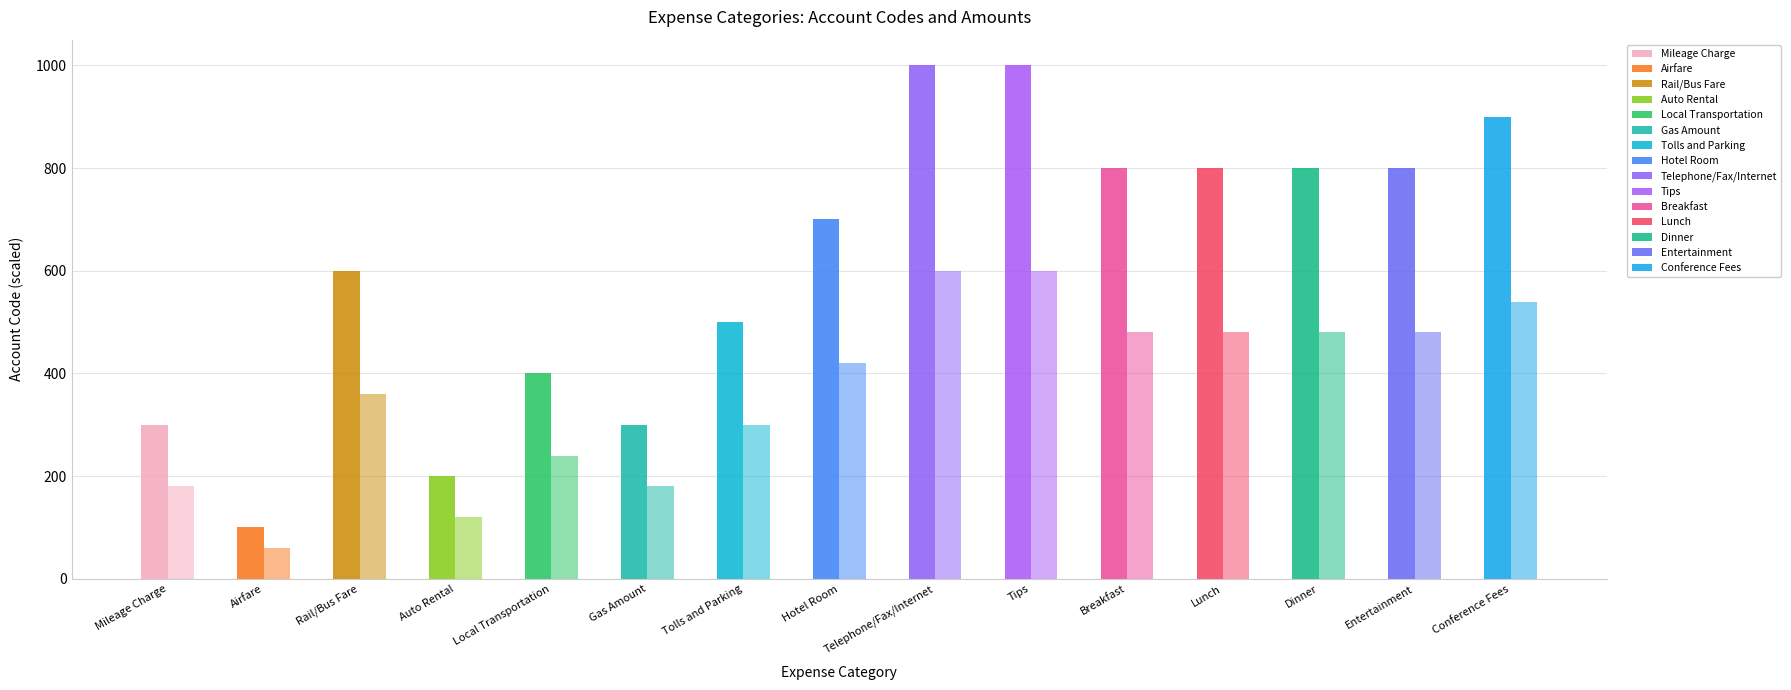

How many data points does each series have?

15